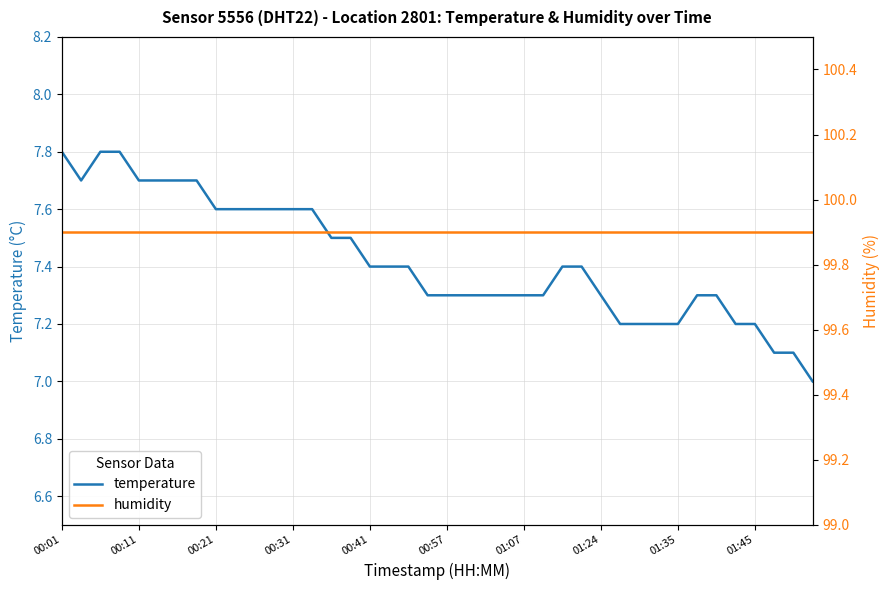

Is it true that temperature equals 7.4 at 00:41?

True